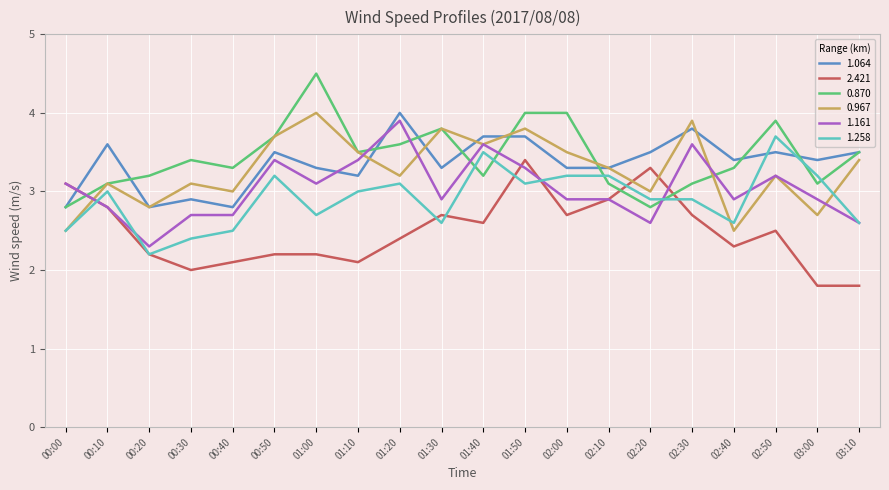

Which series ends up on top after the final intersection of 2.421 and 0.870?

0.870